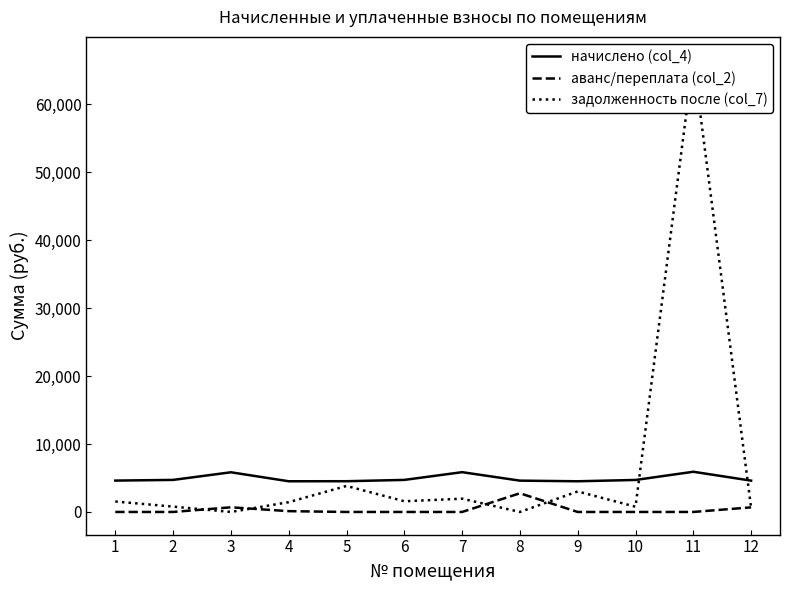

What are all the series names shown in the legend?

начислено (col_4), аванс/переплата (col_2), задолженность после (col_7)